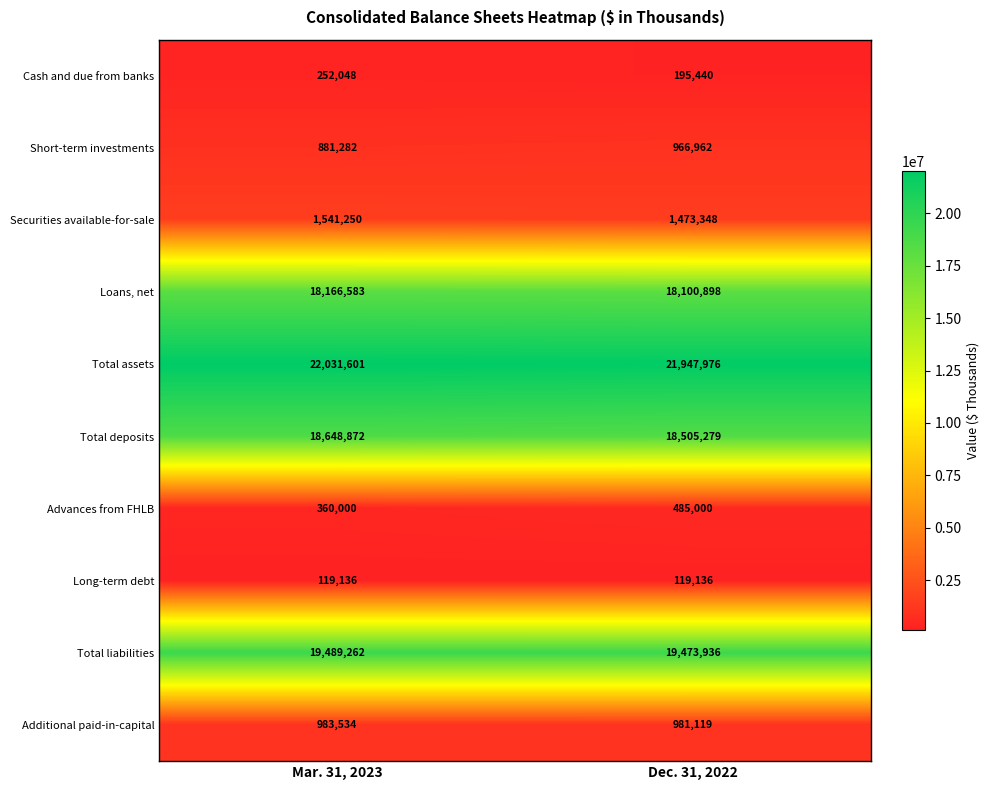

The value of Cash and due from banks at Dec. 31, 2022 is 319507. True or false?

False